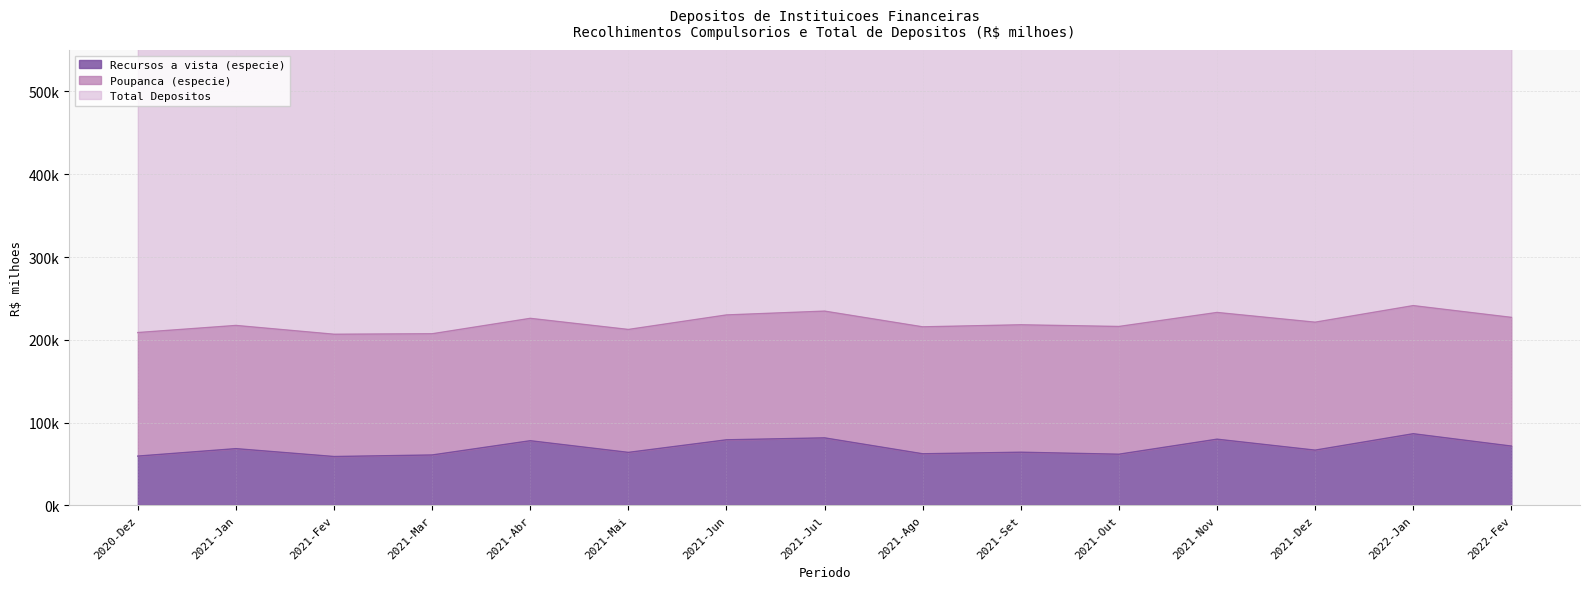

What is the difference between the second highest and second lowest values in the Total Depositos series?

80585.7